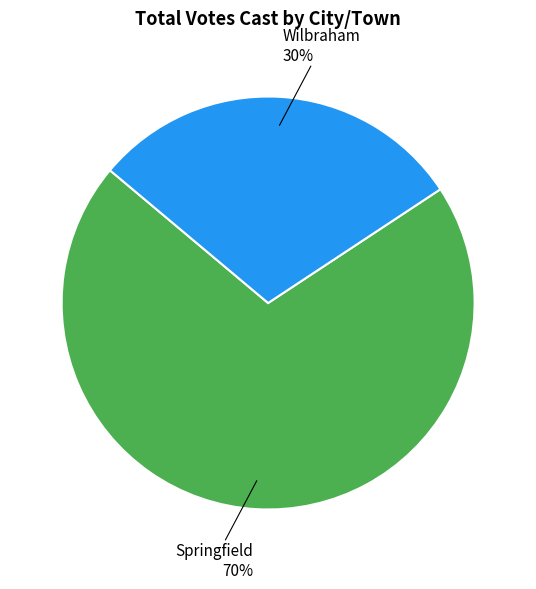

What percentage is the Wilbraham slice, to the nearest percent?

30%